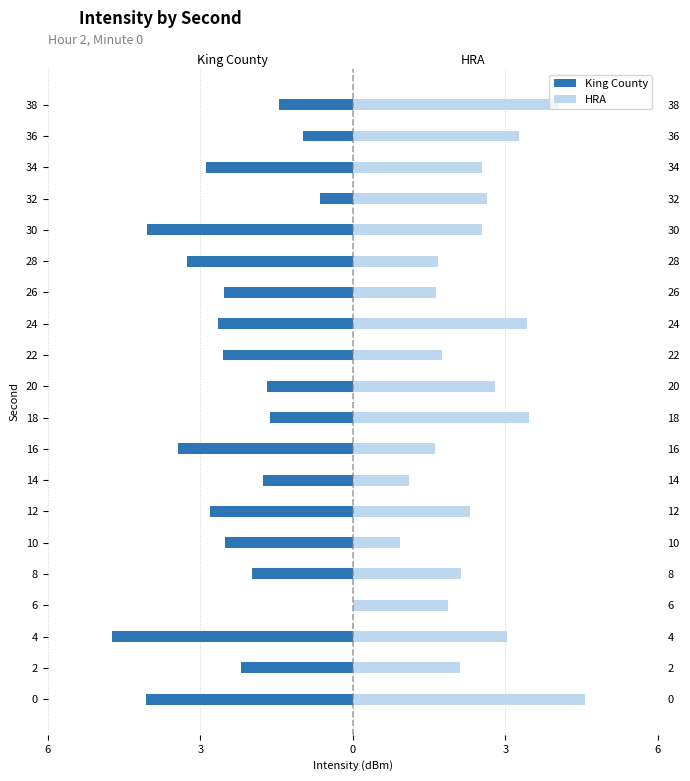

Reading left to right, what are all the values shown in this chart?

King County: -4.1	-2.2	-4.7	0.0	-2.0	-2.5	-2.8	-1.8	-3.4	-1.6	-1.7	-2.5	-2.6	-2.5	-3.3	-4.0	-0.6	-2.9	-1.0	-1.4
HRA: 4.6	2.1	3.0	1.9	2.1	0.9	2.3	1.1	1.6	3.5	2.8	1.8	3.4	1.6	1.7	2.5	2.6	2.5	3.3	4.0